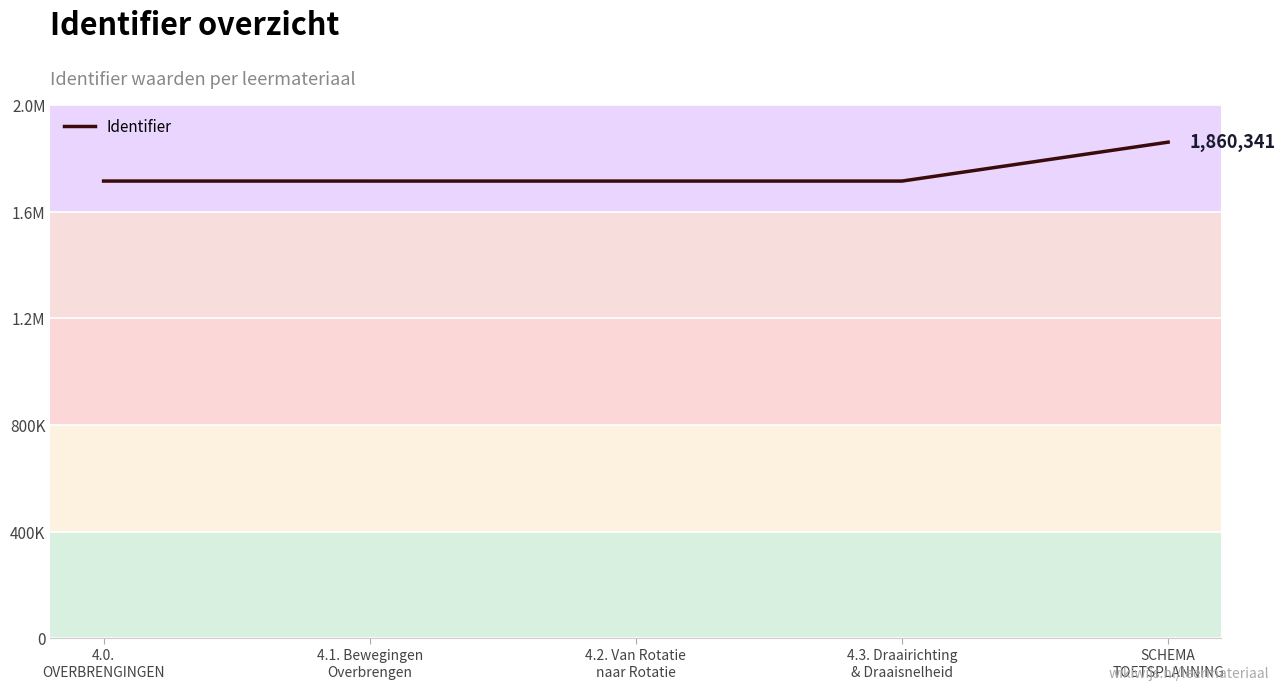

What is the change in value from 4.2. Van Rotatie
naar Rotatie to SCHEMA
TOETSPLANNING?

+145888